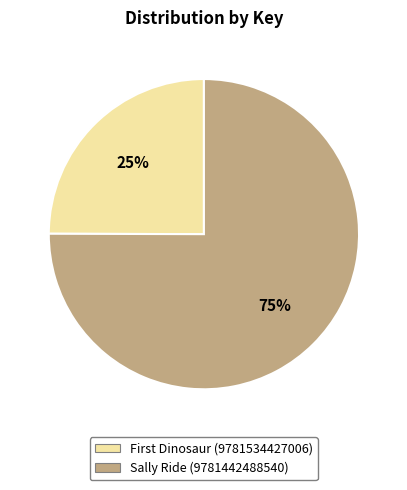

Count the number of slices in the pie.

2